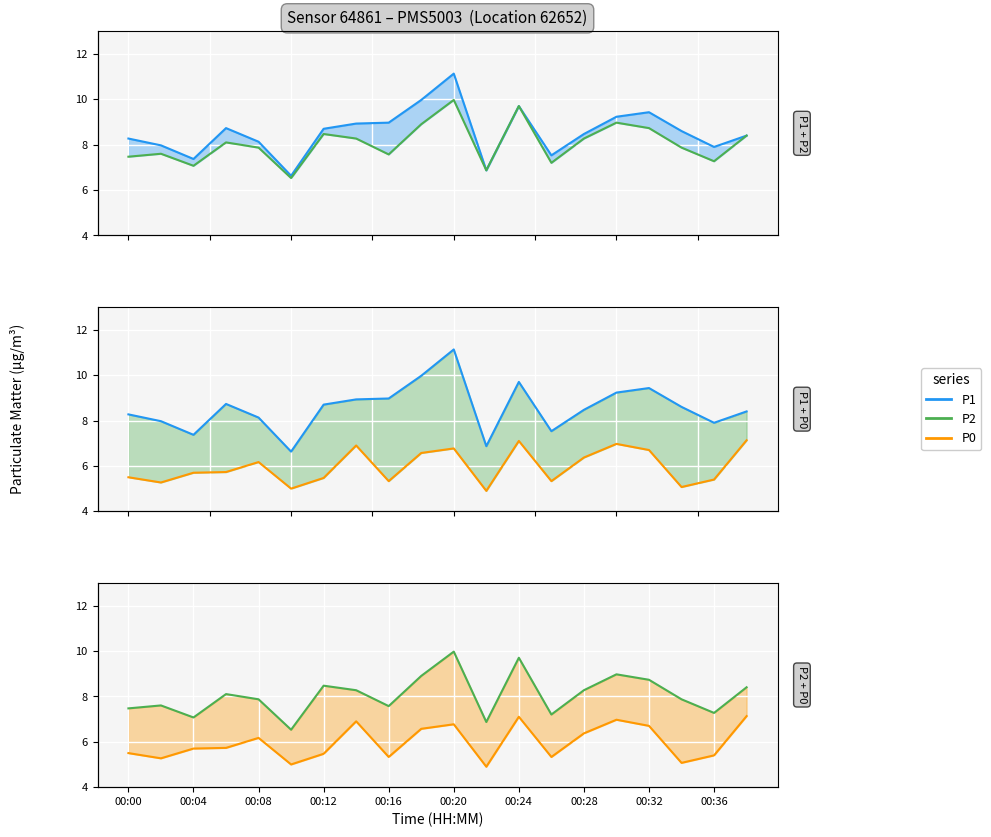

True or false: P1 and P0 cross at least once.

False